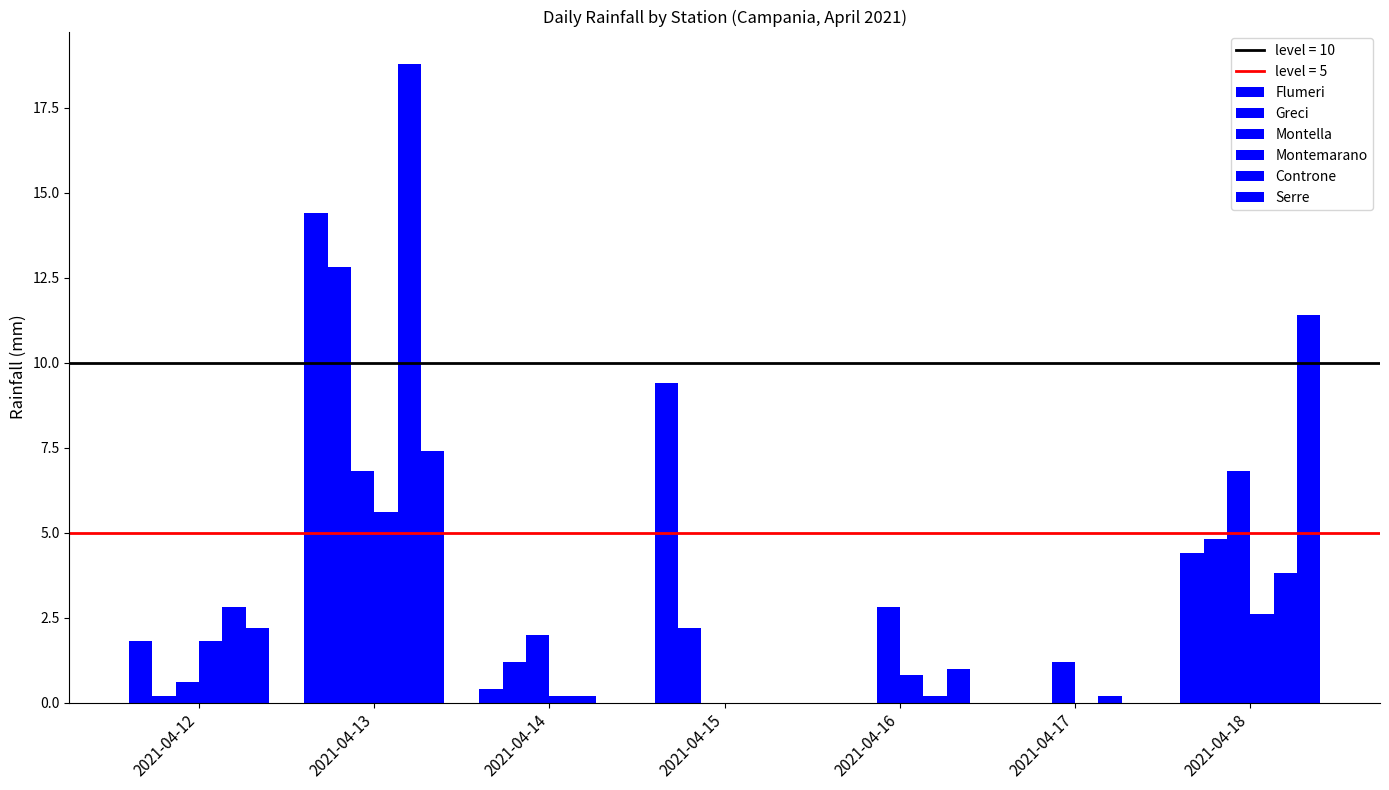

Count the number of data series in this chart.

6